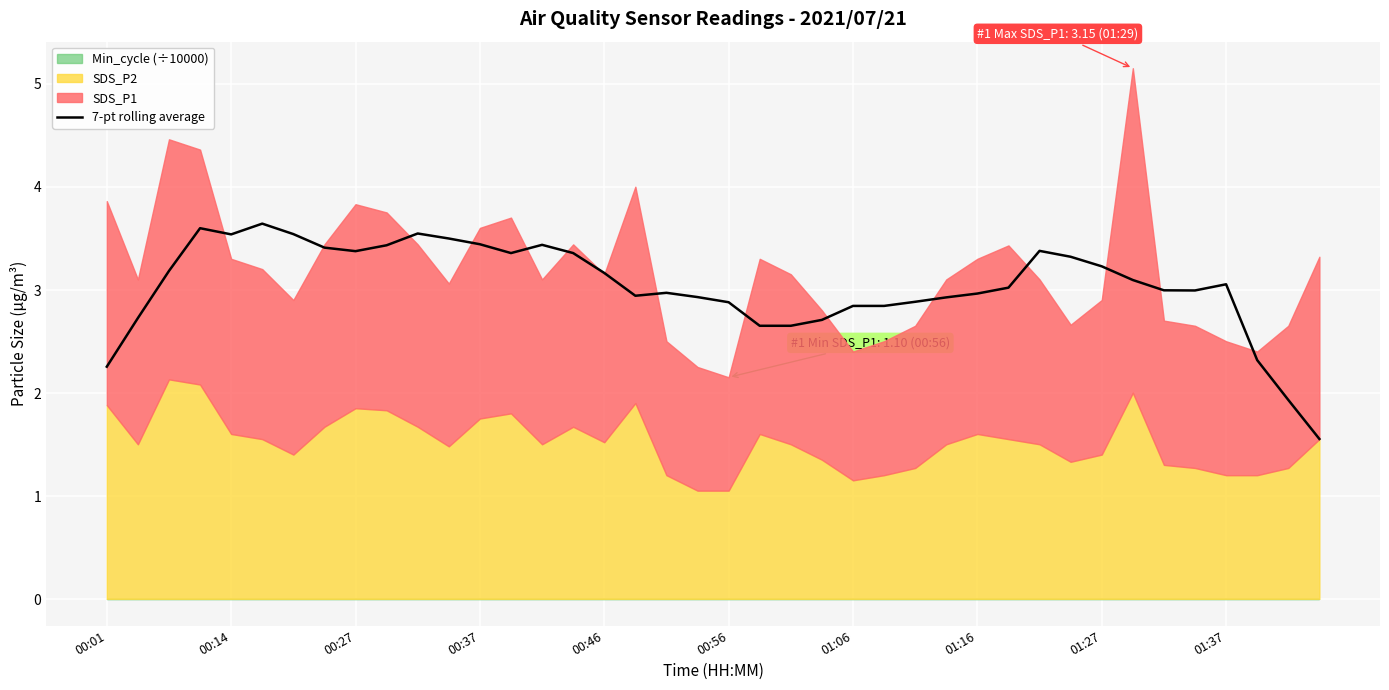

What is the sum of all values?

121.7